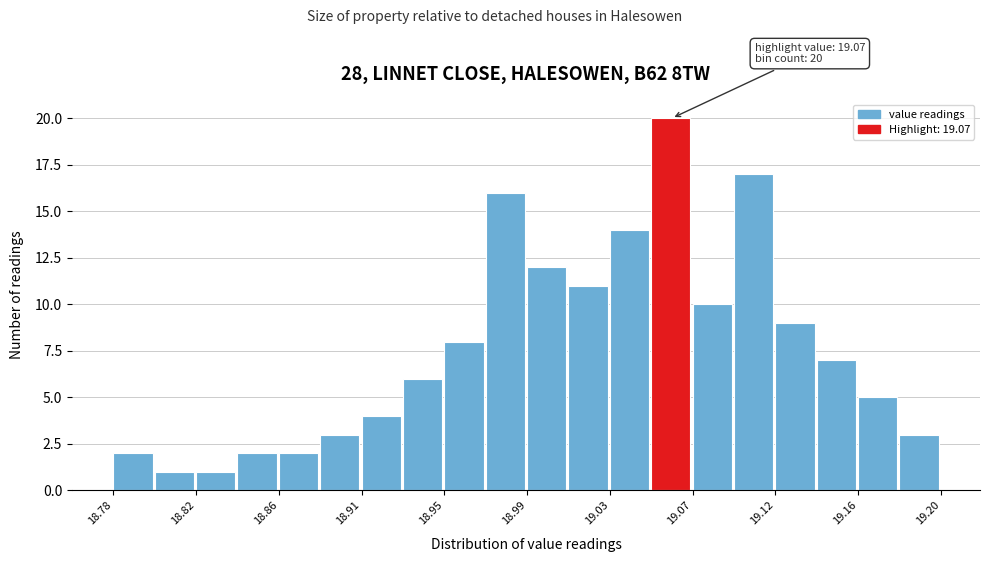

Over which range of the x-axis is the bar tallest?

19.053 to 19.074